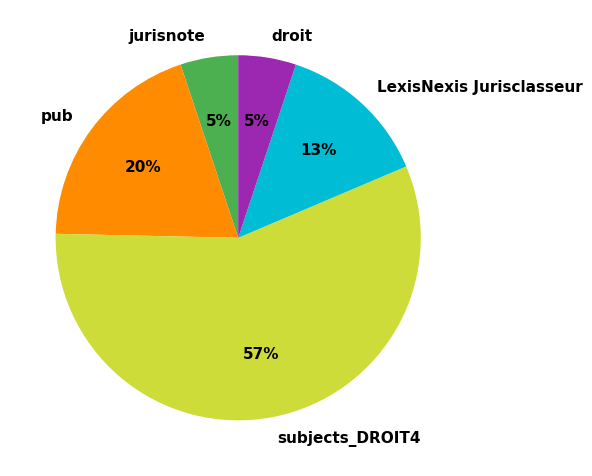

The pub slice represents 20% of the pie. True or false?

True